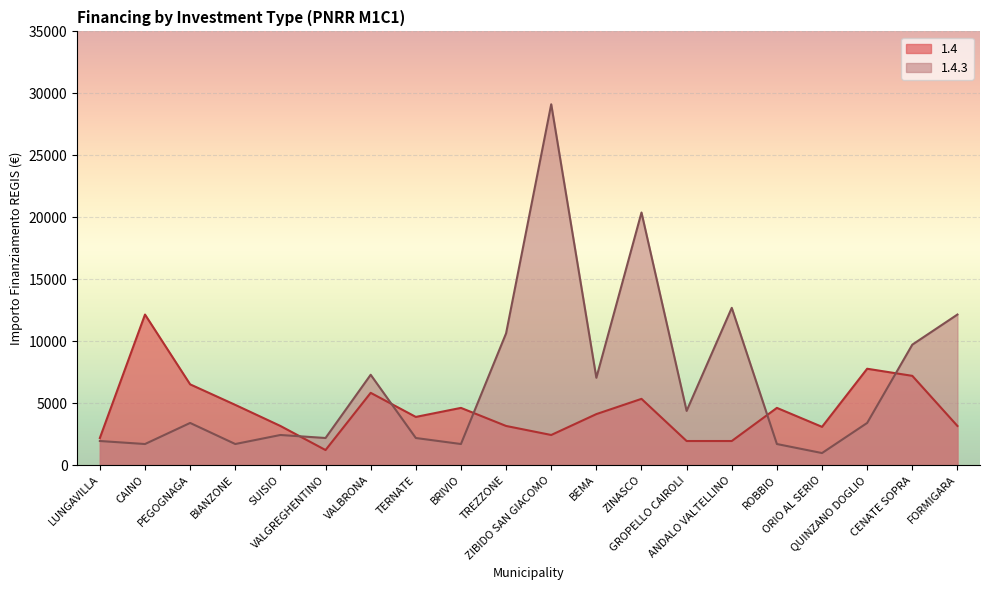

What is the difference between the 1.4 values at PEGOGNAGA and ANDALO VALTELLINO?

4573